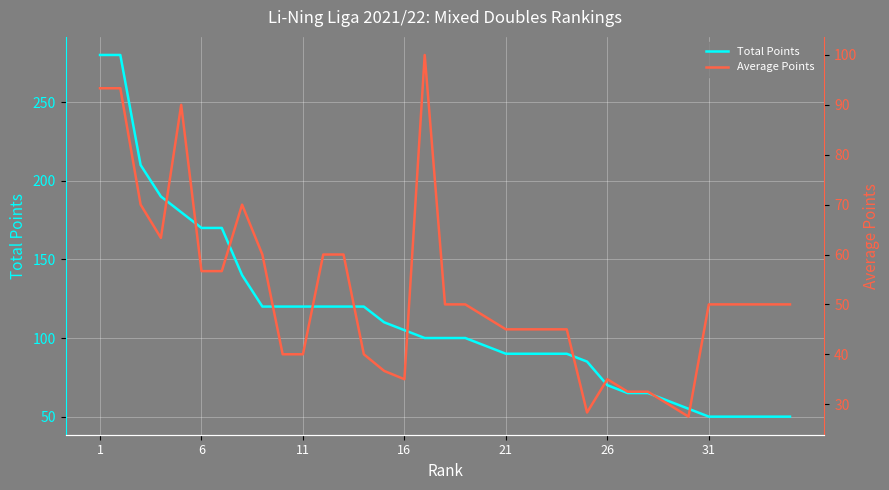

Does the chart display data point markers on the line(s)?

No